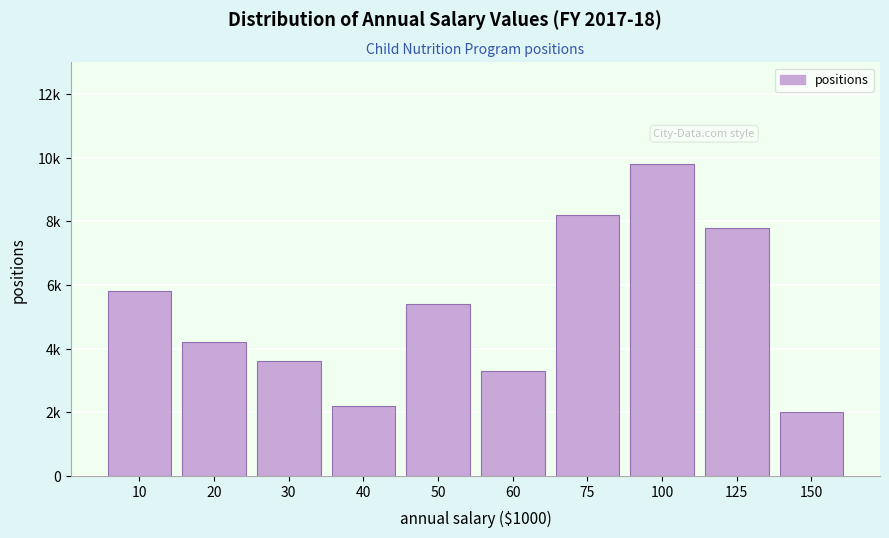

Does the chart contain any negative values?

No